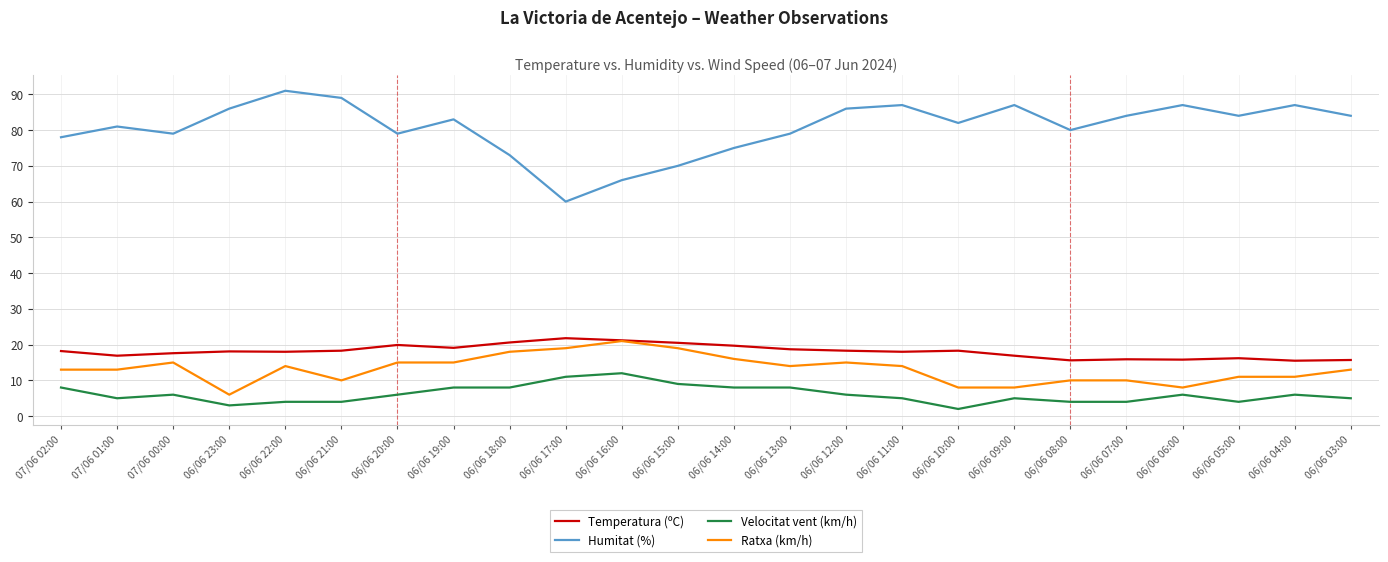

How many interior local peaks does the Humitat (%) series have?

7